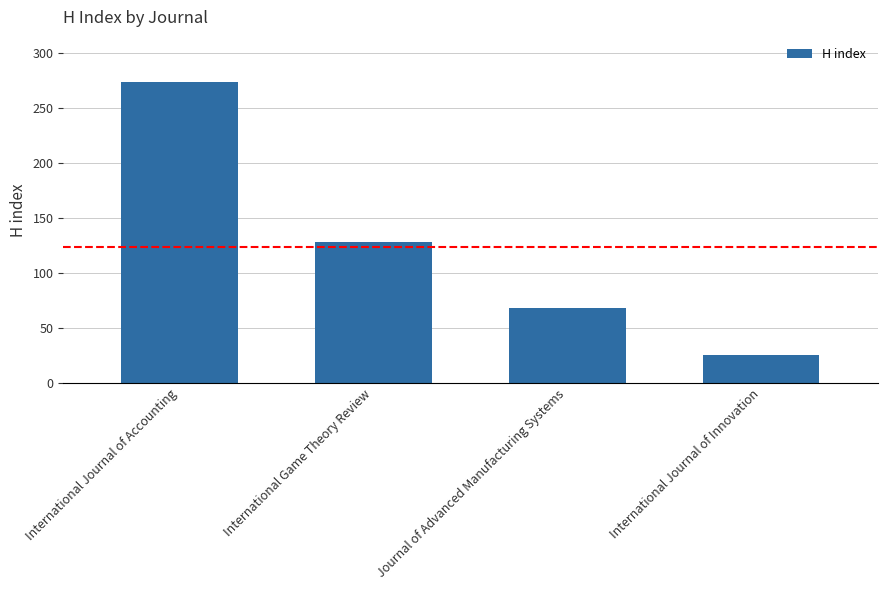

Reading right to left, extract all data points from this chart.

International Journal of Innovation=26	Journal of Advanced Manufacturing Systems=68	International Game Theory Review=128	International Journal of Accounting=274